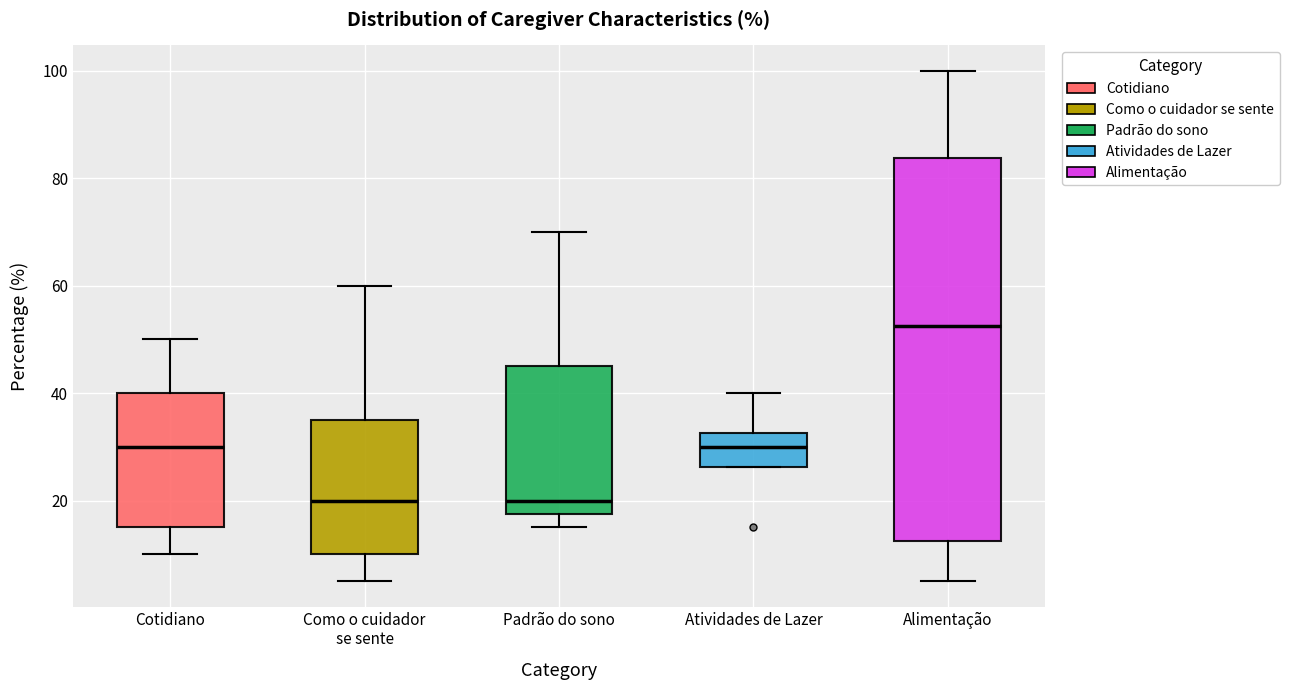

Which box is the tallest, from its lower edge to its upper edge?

Alimentação